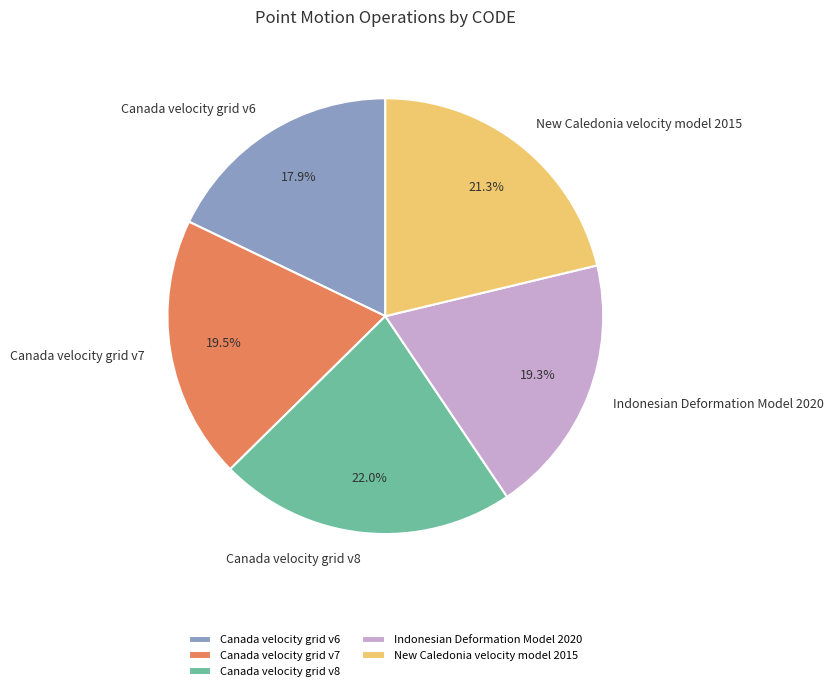

Between Canada velocity grid v7 and Canada velocity grid v8, which is larger?

Canada velocity grid v8